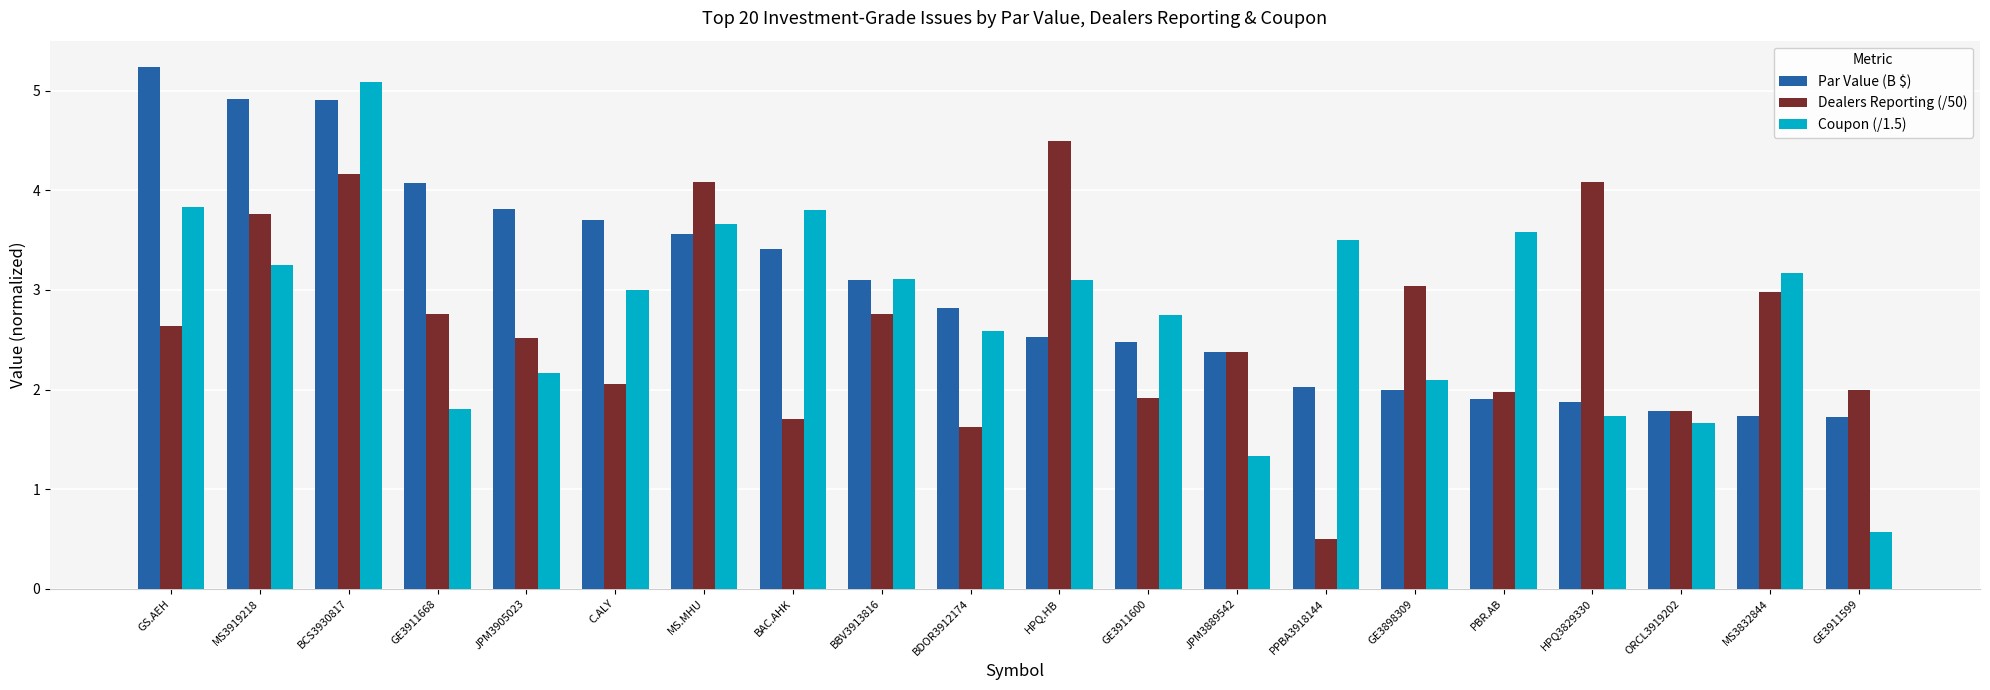

At which label does Dealers Reporting (/50) first exceed 2?

GS.AEH